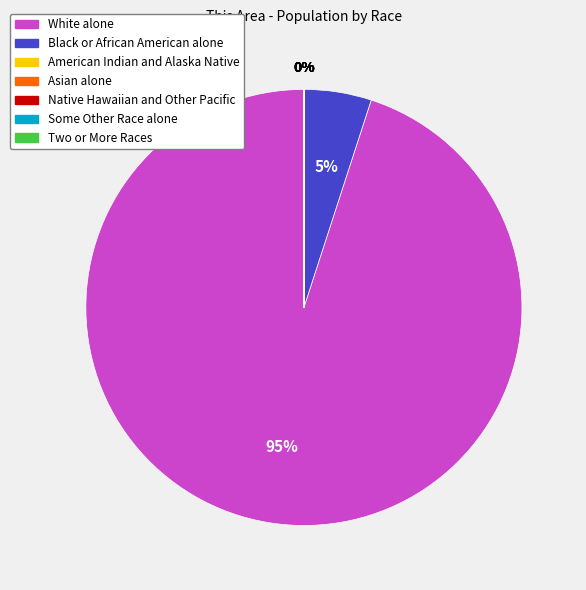

Which slice is the largest?

White alone